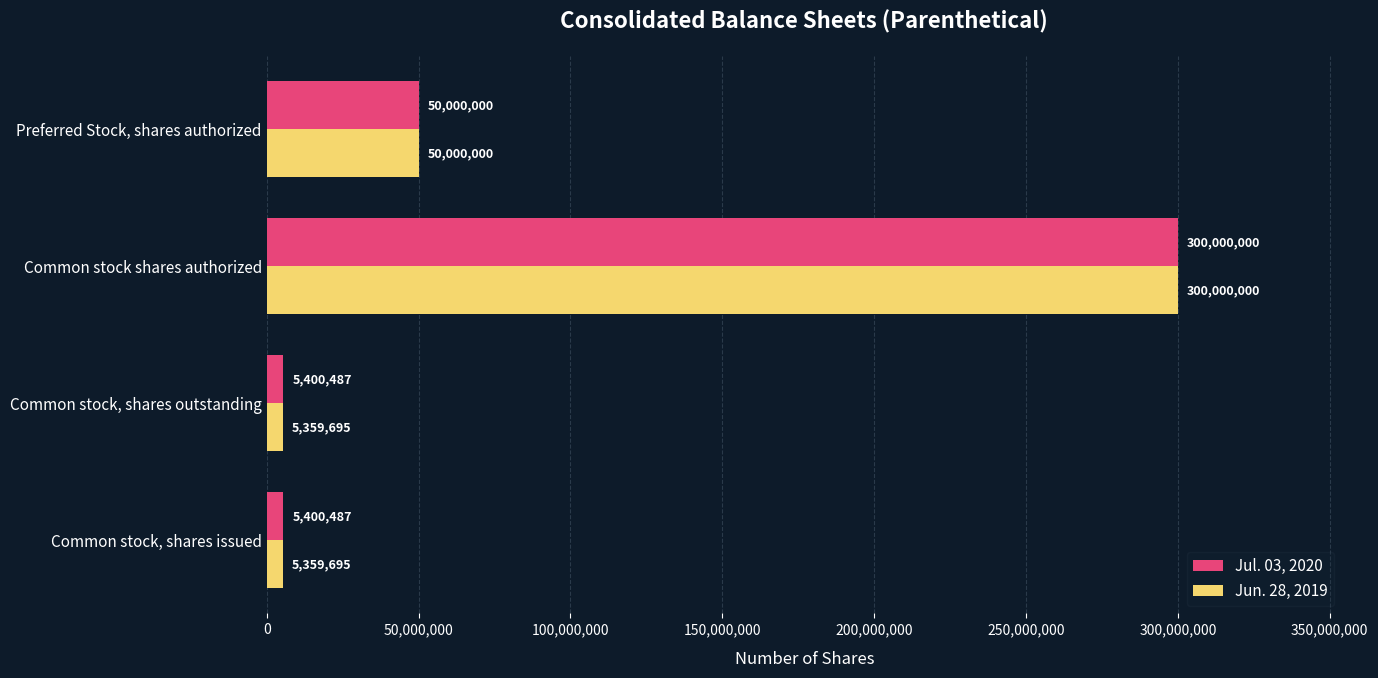

What is the minimum value shown in the chart?

5359695